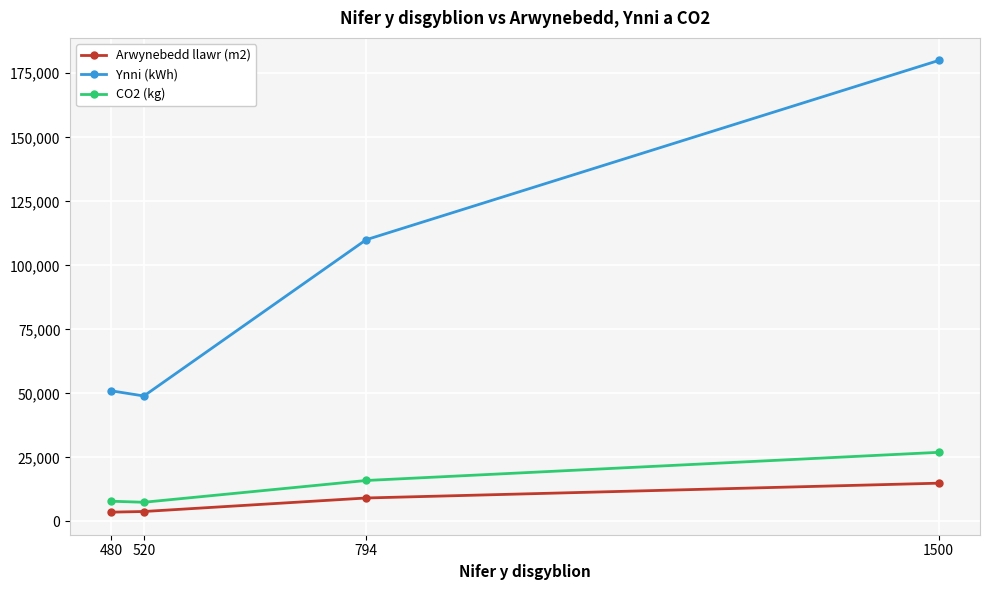

What is the highest value of the CO2 (kg) series?

27000